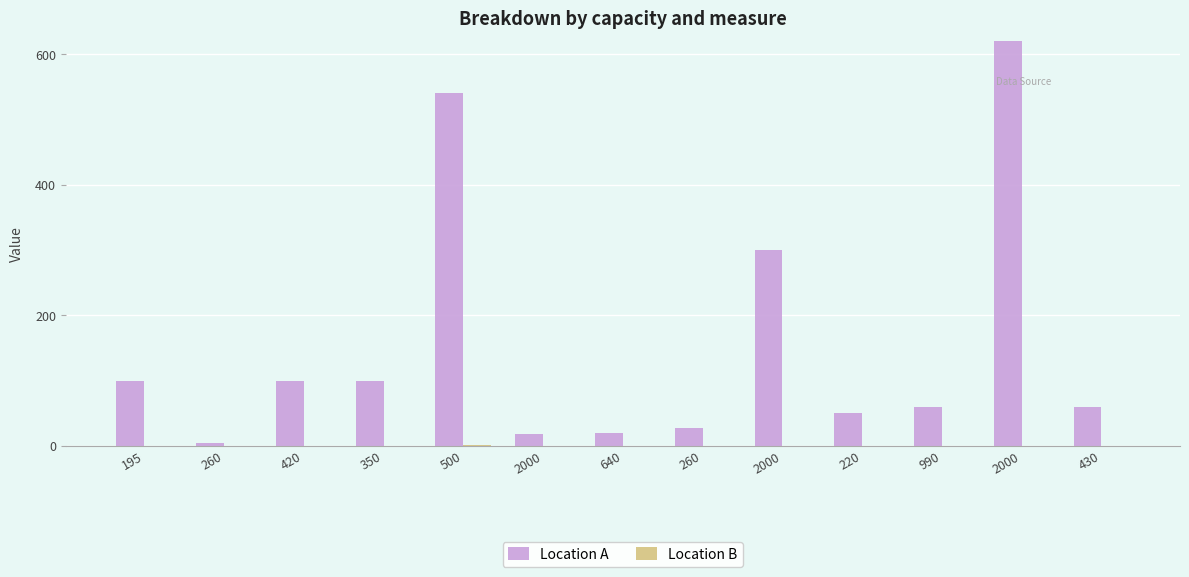

What is the total value across all series at 195?

100.5